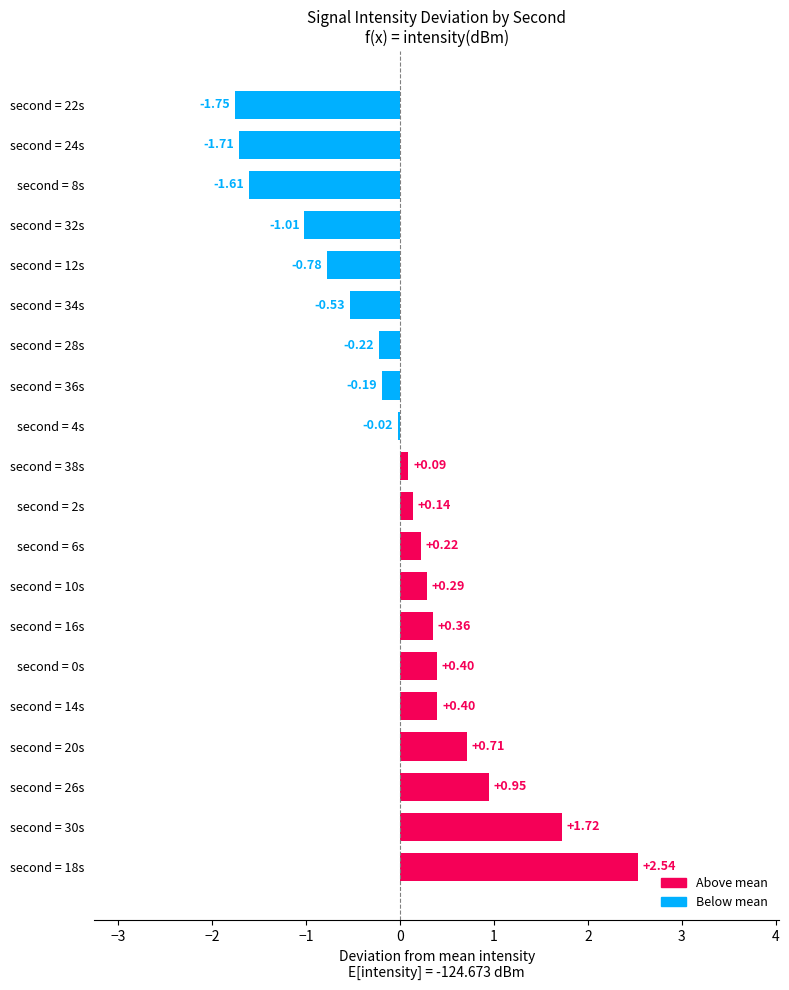

Between second = 4s and second = 2s, which is larger?

second = 2s